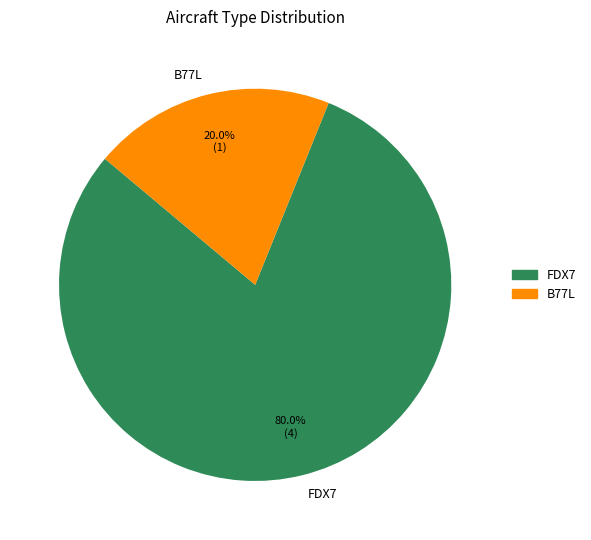

What percentage is the FDX7 slice, to the nearest percent?

80%